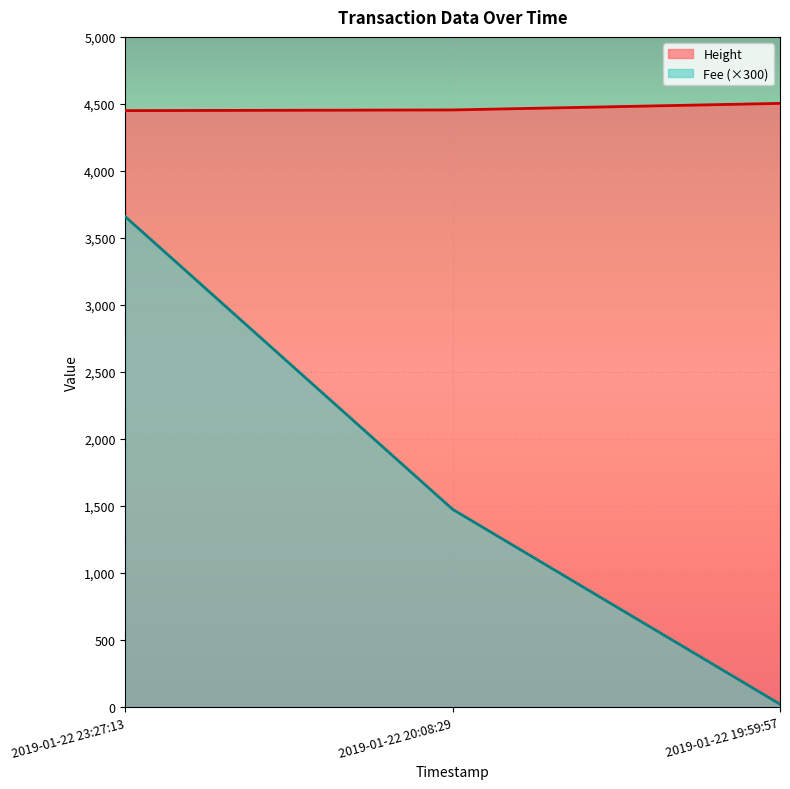

True or false: Height has a value of 2928.6 at 2019-01-22 23:27:13.

False